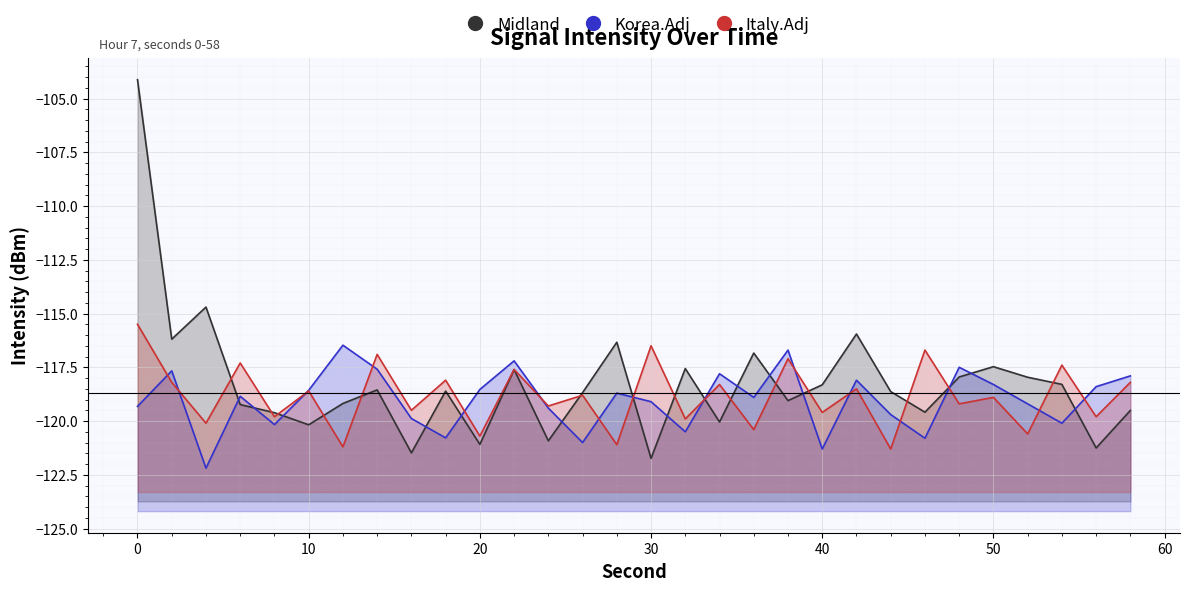

Is it true that Midland equals -114.7 at 4?

True